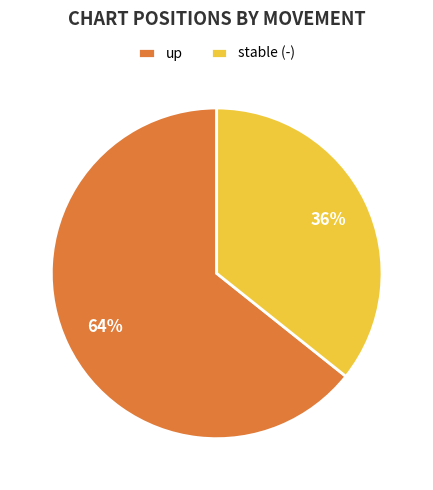

To the nearest percent, what percentage of the pie is up?

64%